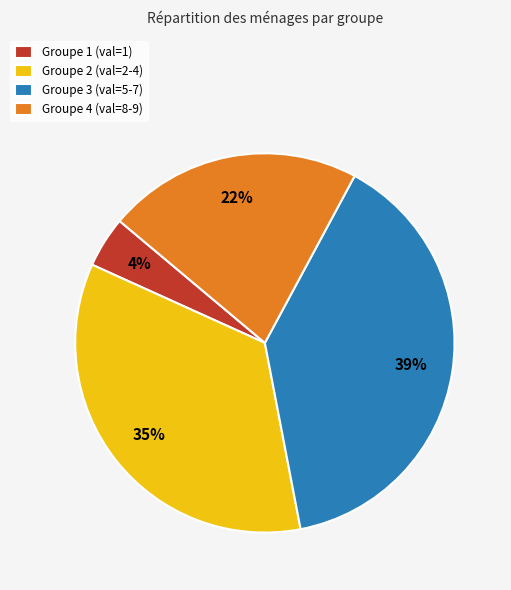

To the nearest percent, what is the average slice percentage?

25%